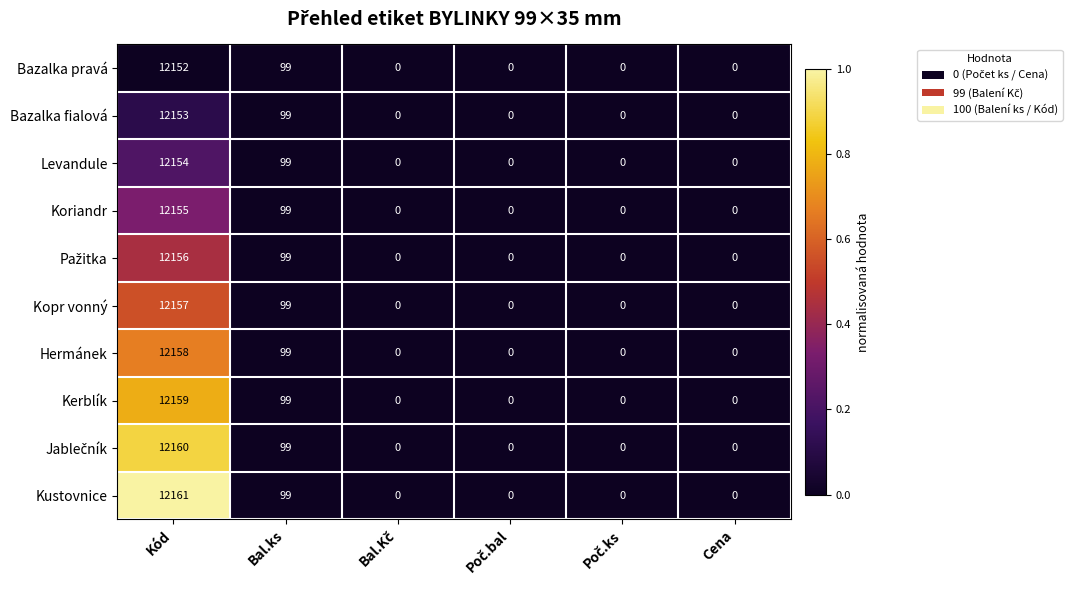

Where is Bazalka fialová nearest to the value 6076?

Bal.ks